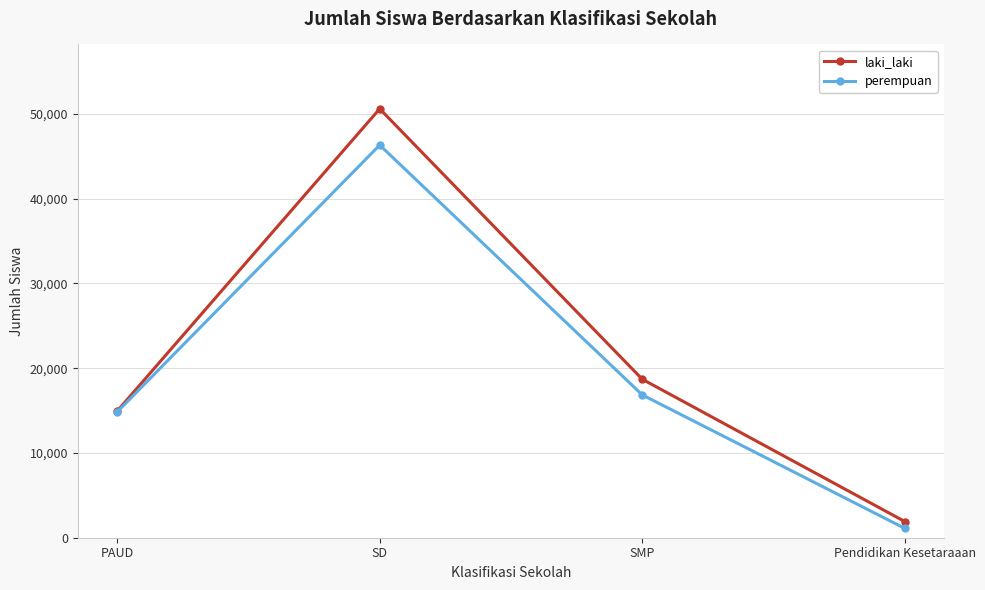

What is the total value across all series at SMP?

35561